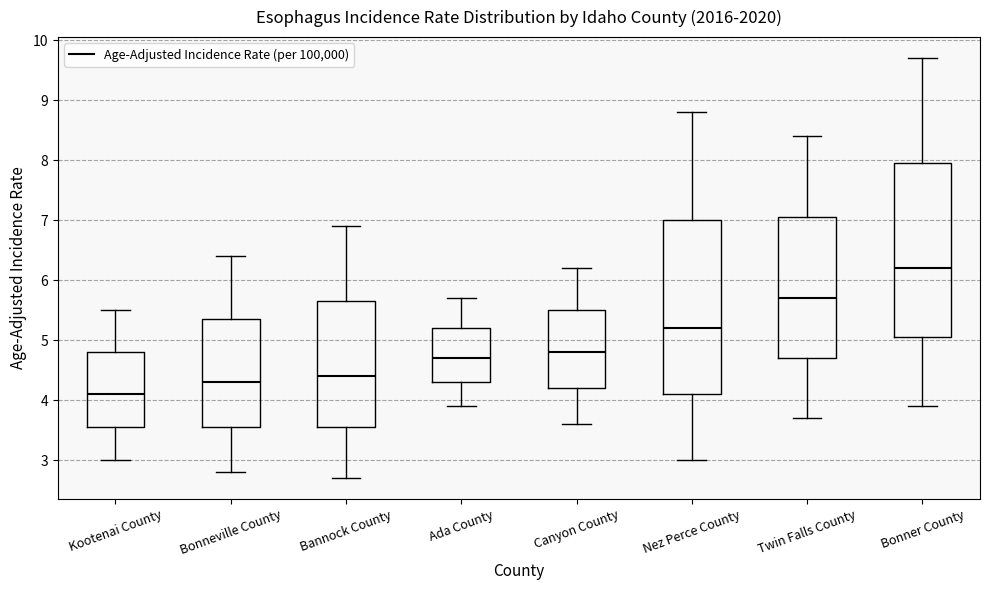

Reading left to right, transcribe this box plot: for each box, give where its median line is, the range the box spans, and where its two whiskers end, as read against the y-axis. The values are not printed on the chart, so give them approximately, as read against the axis.

Kootenai County: median 4.1, box 3.6 to 4.8, whiskers 3.0 to 5.5
Bonneville County: median 4.3, box 3.6 to 5.4, whiskers 2.8 to 6.4
Bannock County: median 4.4, box 3.6 to 5.7, whiskers 2.7 to 6.9
Ada County: median 4.7, box 4.3 to 5.2, whiskers 3.9 to 5.7
Canyon County: median 4.8, box 4.2 to 5.5, whiskers 3.6 to 6.2
Nez Perce County: median 5.2, box 4.1 to 7.0, whiskers 3.0 to 8.8
Twin Falls County: median 5.7, box 4.7 to 7.1, whiskers 3.7 to 8.4
Bonner County: median 6.2, box 5.1 to 8.0, whiskers 3.9 to 9.7